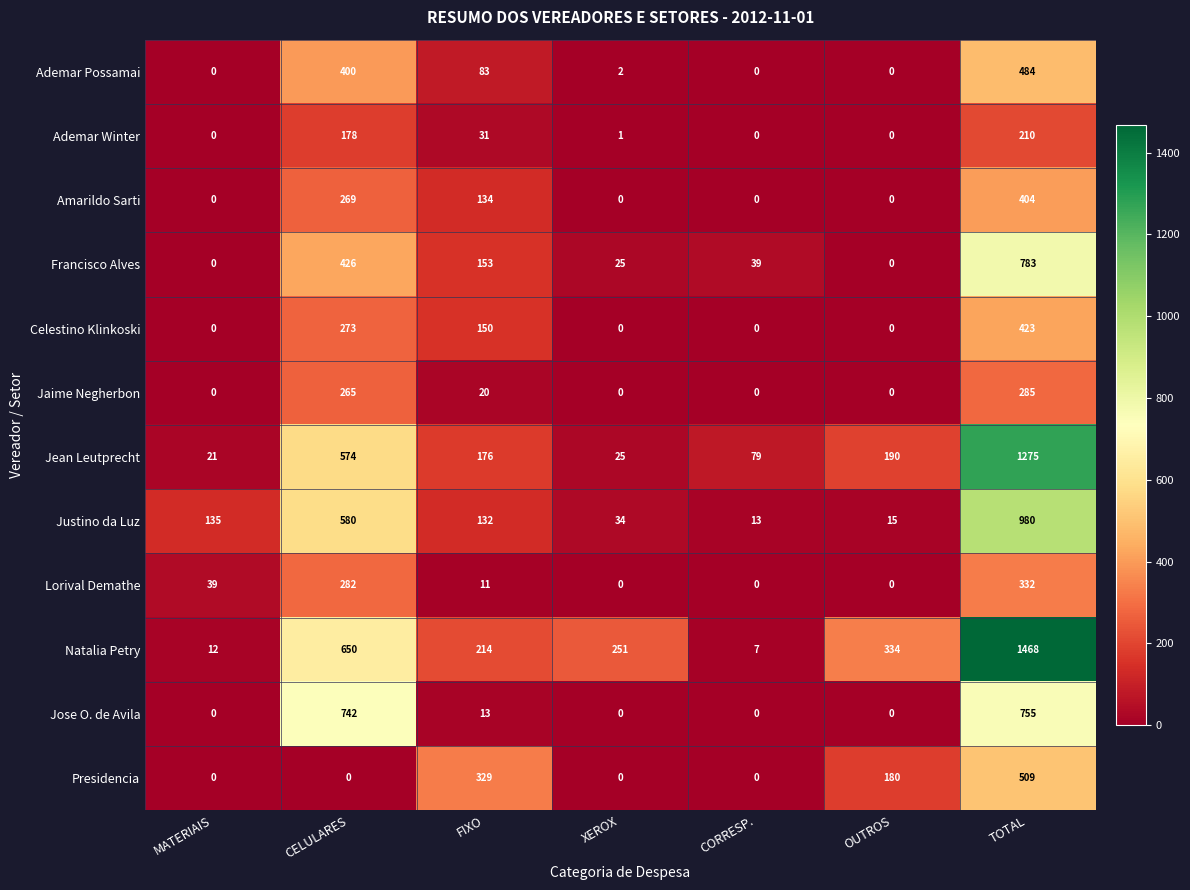

Rank the series by their maximum value, from highest to lowest.

Natalia Petry, Jean Leutprecht, Justino da Luz, Francisco Alves, Jose O. de Avila, Presidencia, Ademar Possamai, Celestino Klinkoski, Amarildo Sarti, Lorival Demathe, Jaime Negherbon, Ademar Winter